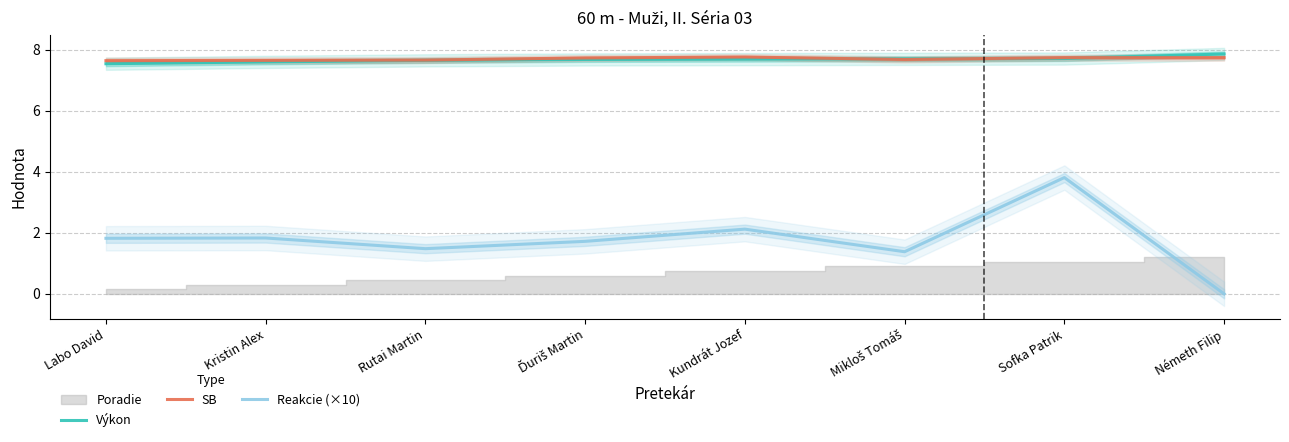

True or false: SB has a value of 10.6 at Németh Filip.

False